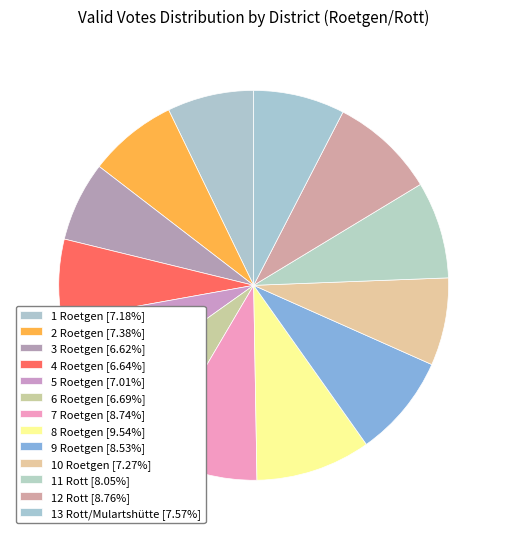

Which category has the smallest portion of the pie?

3 Roetgen